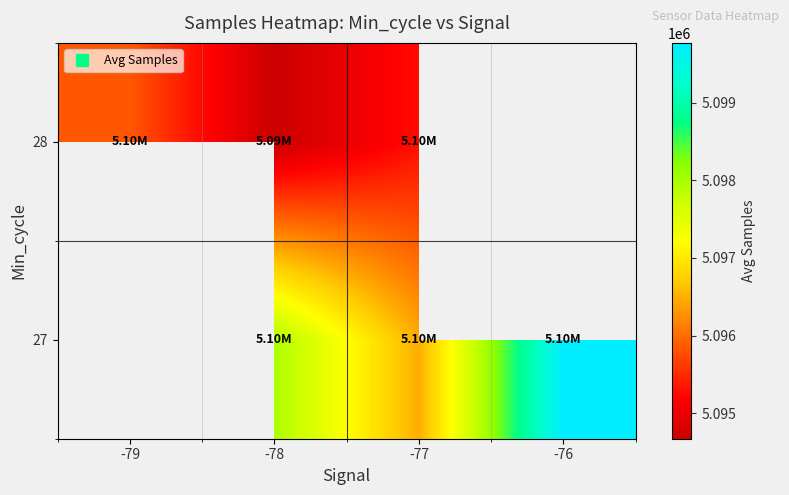

Count the number of categories in the chart.

4